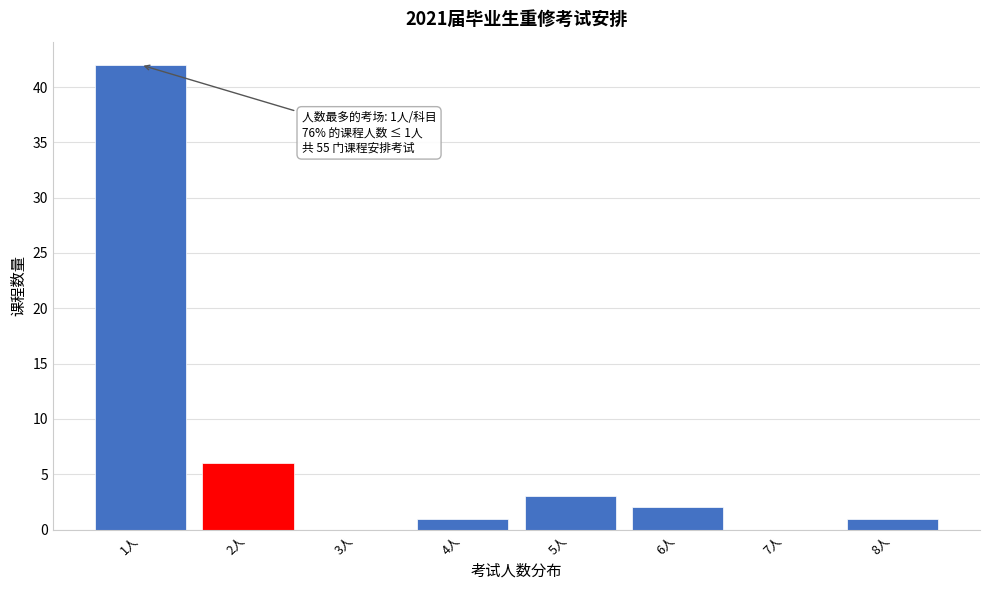

Reading left to right, extract all data points from this chart.

1人=42	2人=6	3人=0	4人=1	5人=3	6人=2	7人=0	8人=1